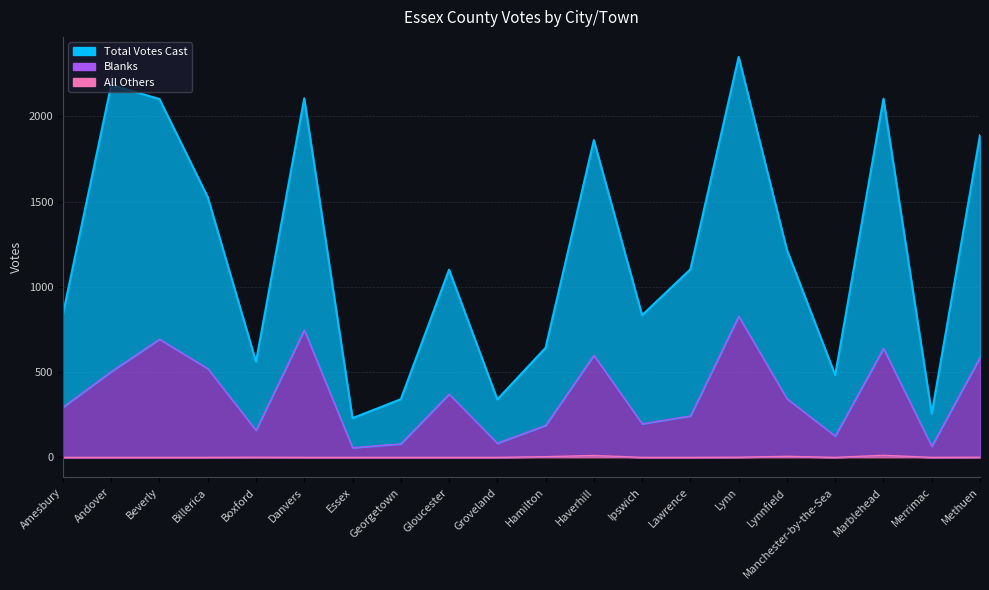

True or false: Blanks has more than 0 points higher than both neighbors.

True